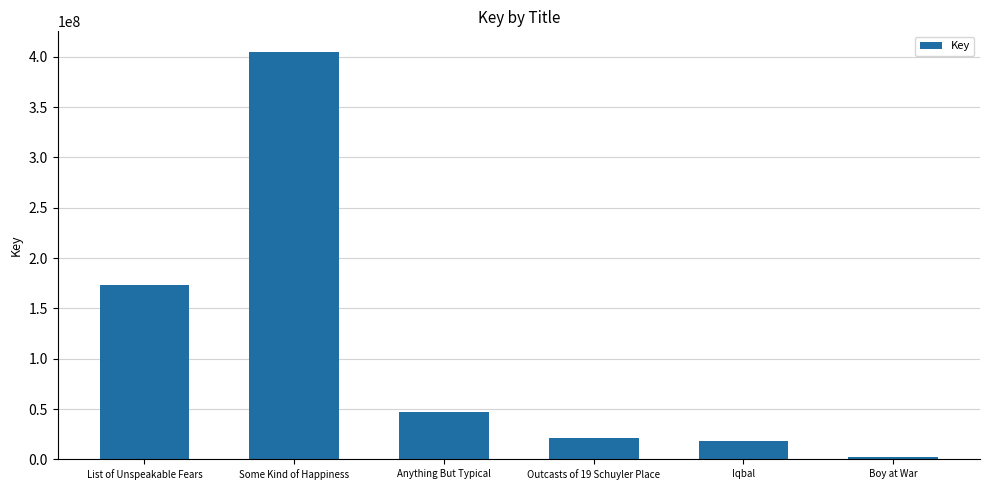

At which label is the value closest to 203421298?

List of Unspeakable Fears